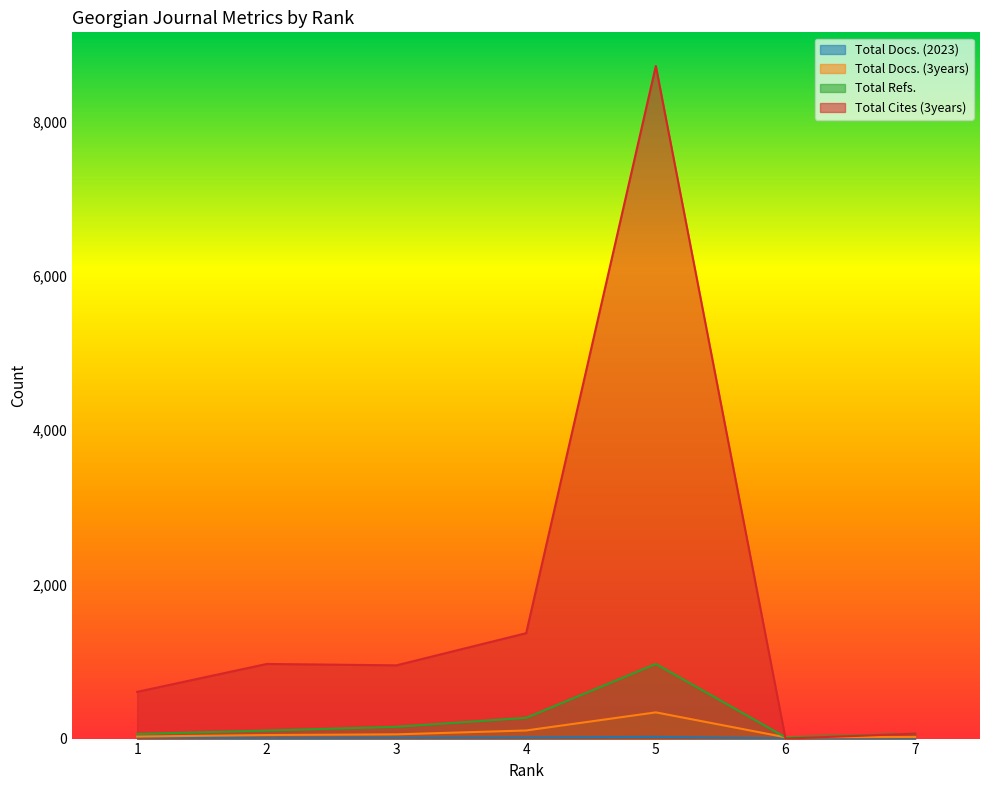

True or false: Total Cites (3years) and Total Docs. (3years) cross at least once.

True